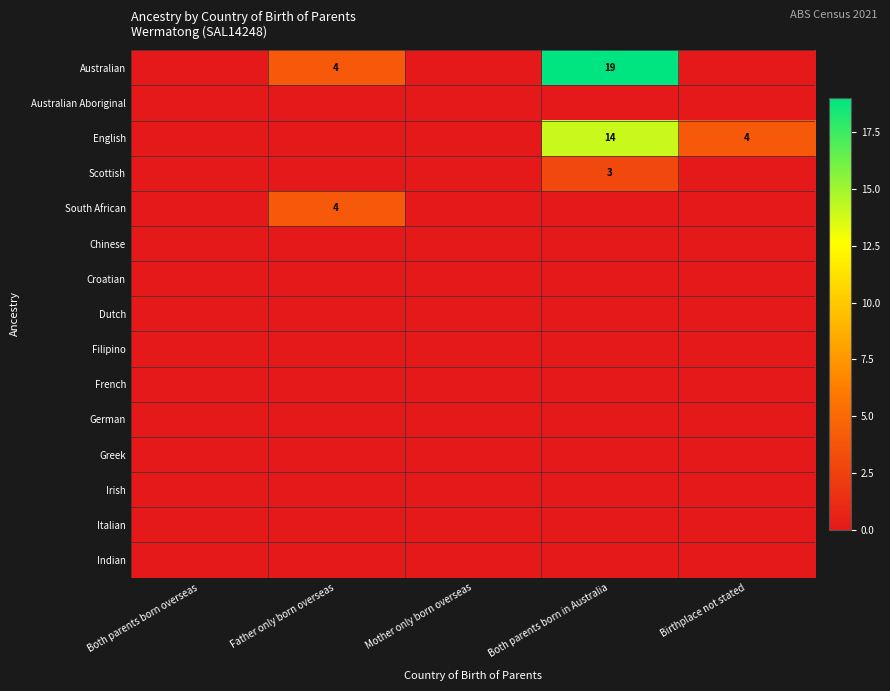

Between Both parents born in Australia and Birthplace not stated, which is larger?

Both parents born in Australia